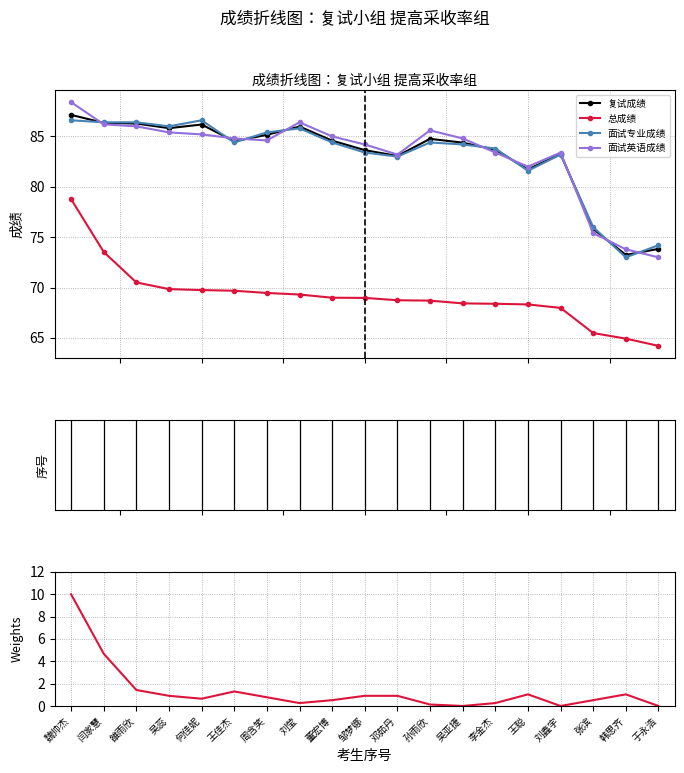

Where does the 面试英语成绩 series first go above 84?

魏帅杰